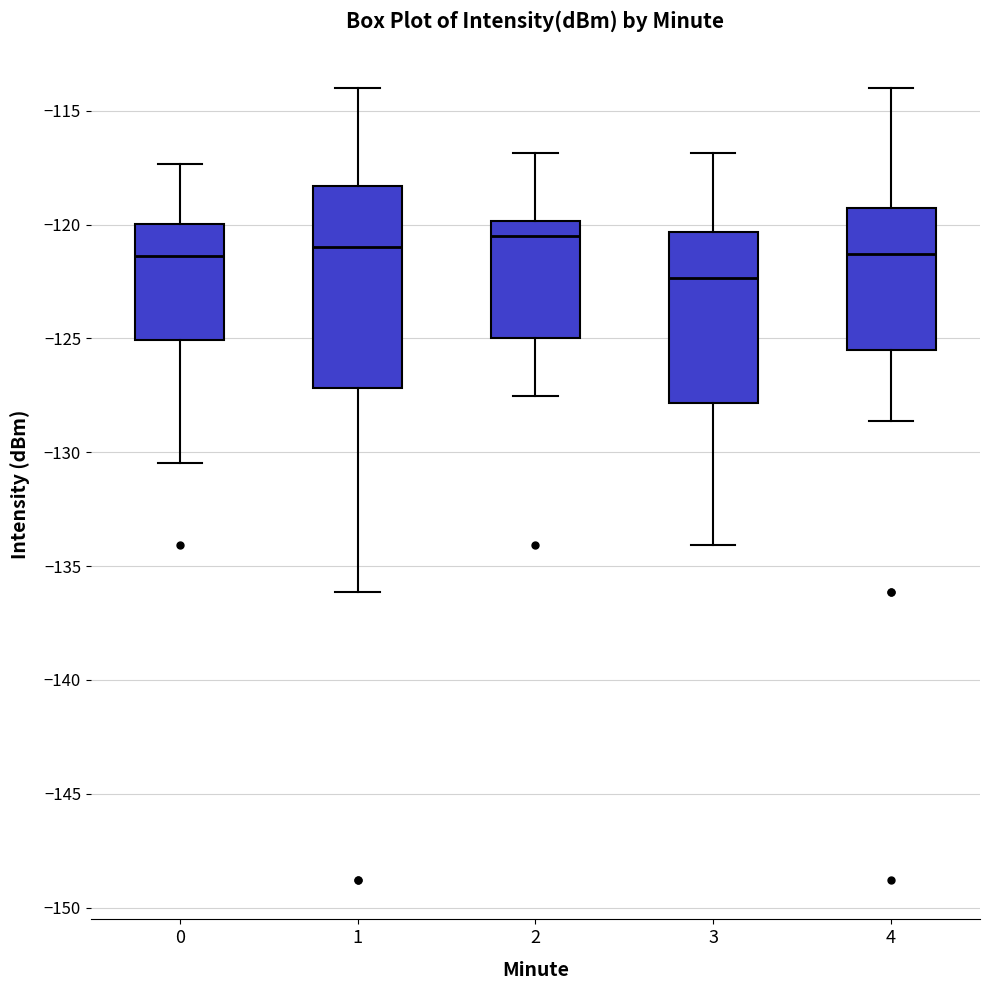

Comparing the boxes themselves (not the whiskers), which one is the tallest?

1